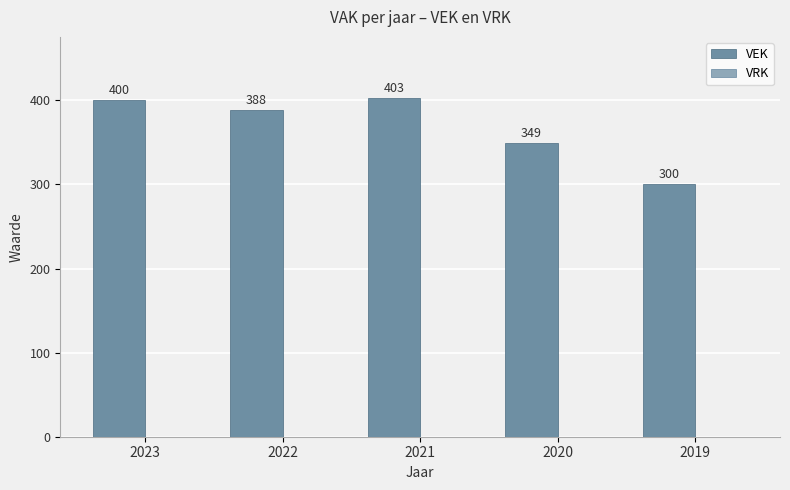

Does the chart contain stacked bars?

No